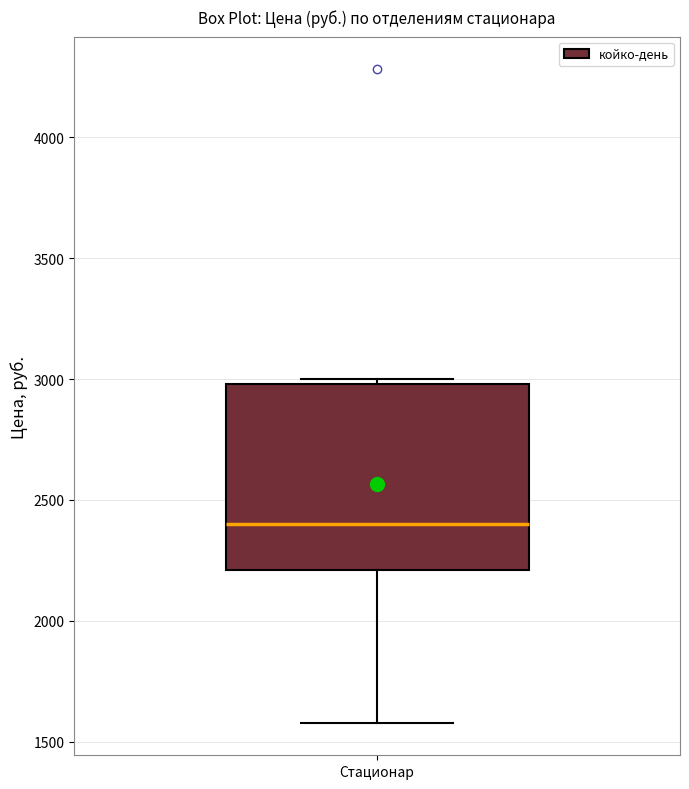

Where does the median line of the box for Стационар sit on the y-axis? The values are not printed on the chart, so give them approximately, as read against the axis.

2400